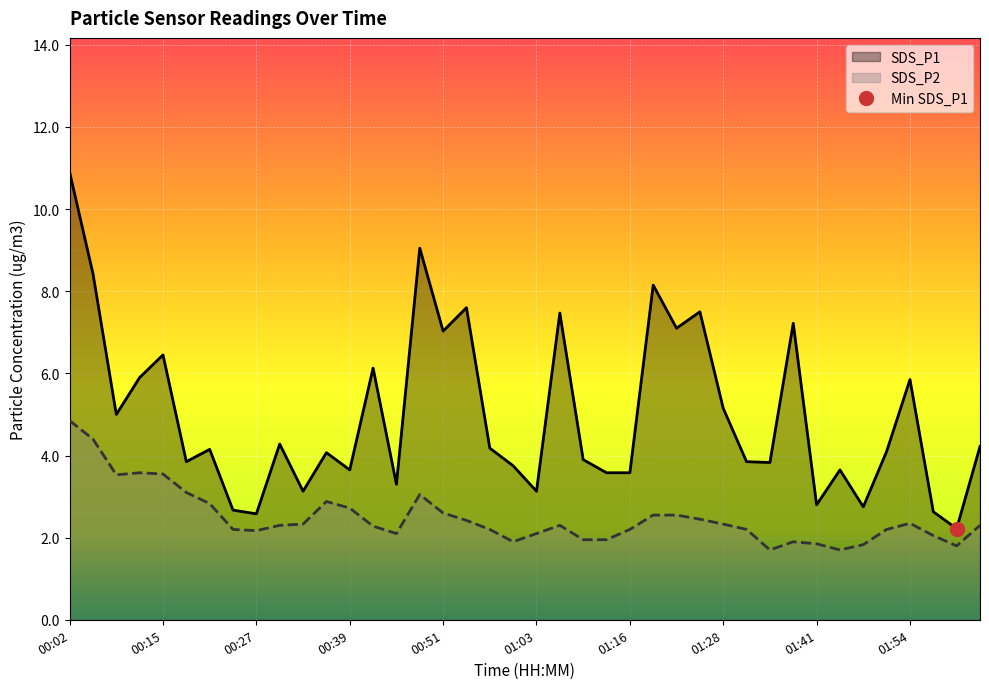

Reading left to right, transcribe all the data shown in this chart.

SDS_P1: 10.9	8.4	5.0	5.9	6.5	3.9	4.2	2.7	2.6	4.3	3.1	4.1	3.6	6.1	3.3	9.1	7.0	7.6	4.2	3.8	3.1	7.5	3.9	3.6	3.6	8.2	7.1	7.5	5.2	3.9	3.8	7.2	2.8	3.6	2.8	4.1	5.8	2.6	2.2	4.2
SDS_P2: 4.8	4.4	3.5	3.6	3.5	3.1	2.8	2.2	2.2	2.3	2.3	2.9	2.7	2.3	2.1	3.0	2.6	2.4	2.2	1.9	2.1	2.3	1.9	1.9	2.2	2.5	2.5	2.5	2.3	2.2	1.7	1.9	1.9	1.7	1.8	2.2	2.4	2.0	1.8	2.3